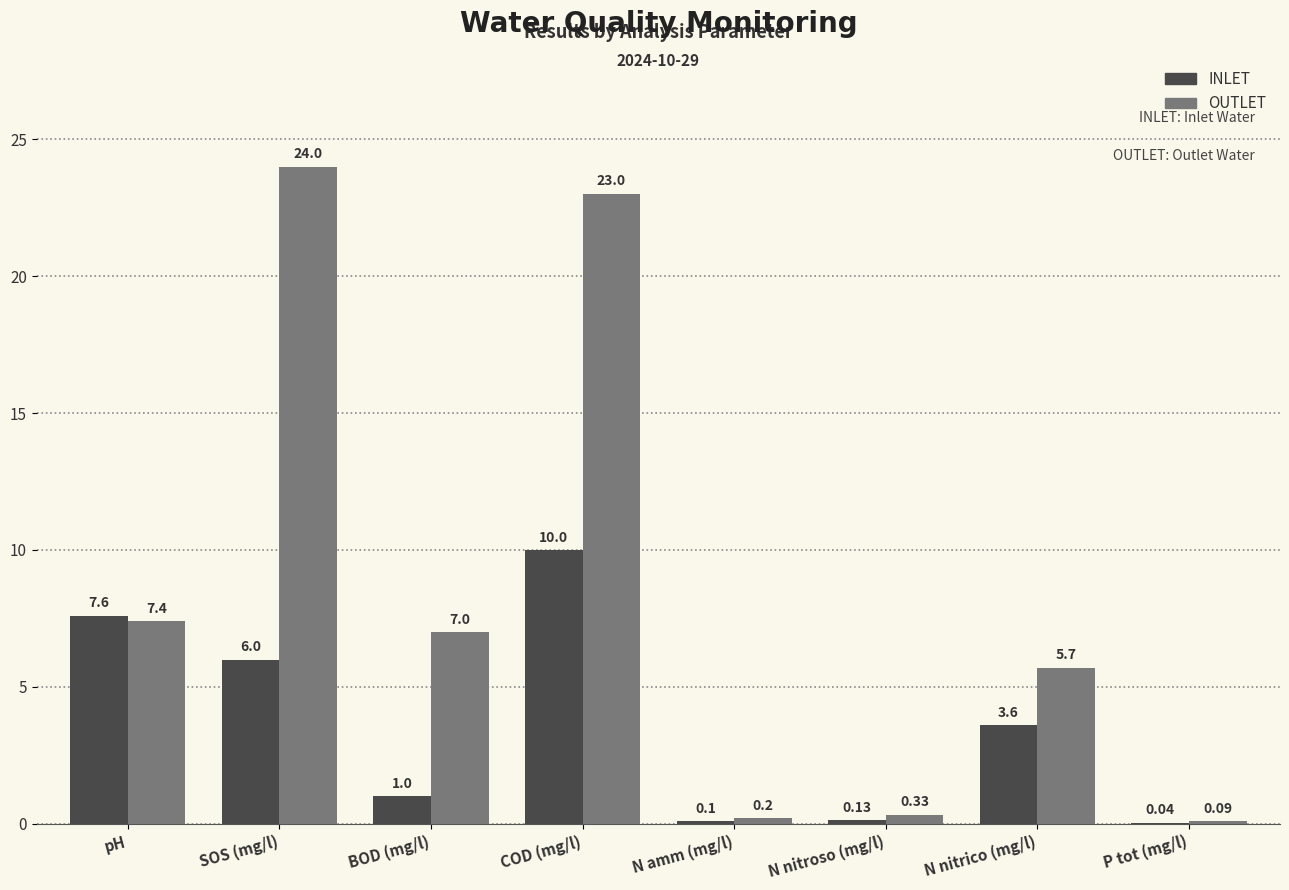

At which label is INLET closest to 5?

SOS (mg/l)